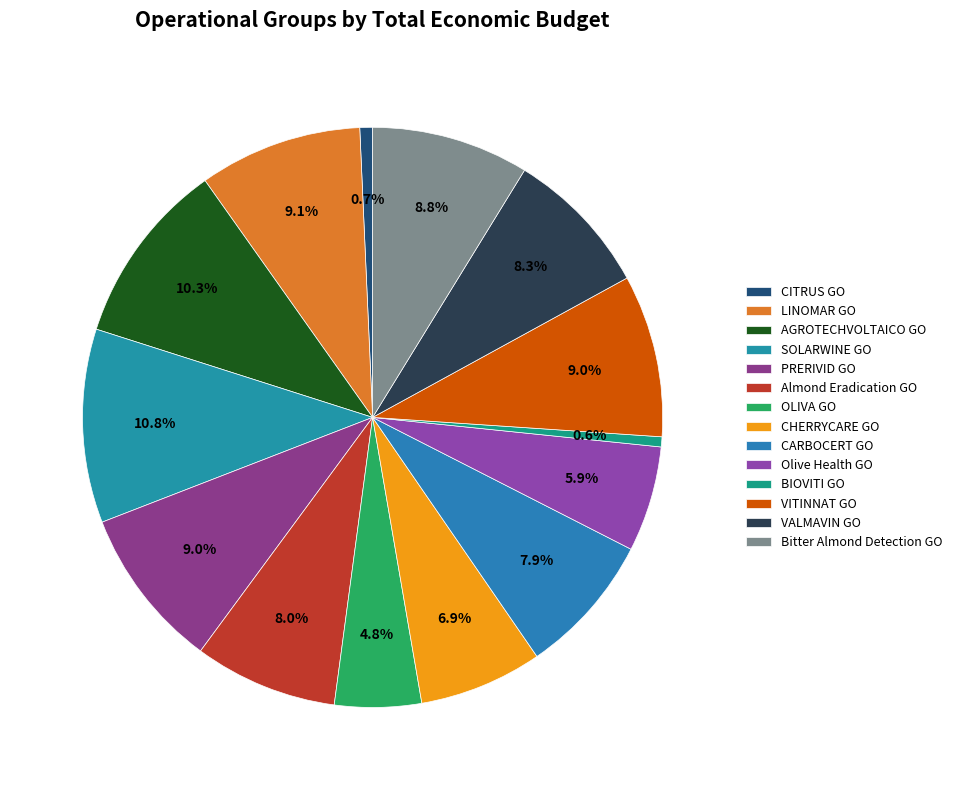

What portion of the pie excludes CARBOCERT GO?

92.1%